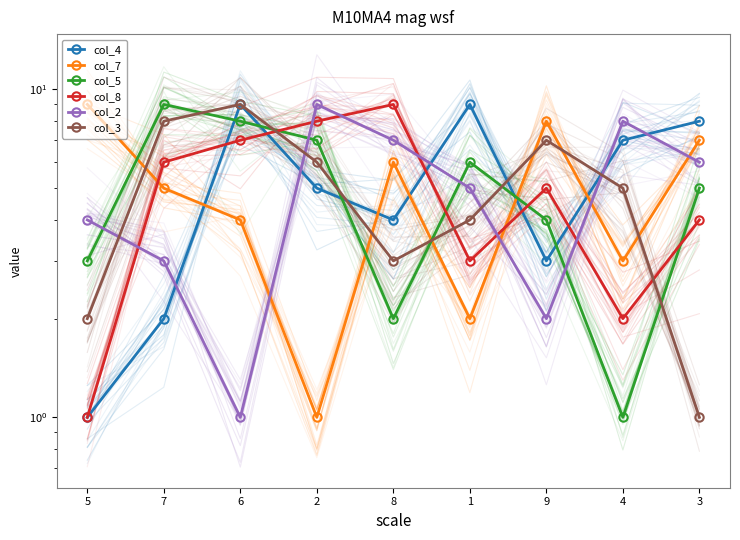

Which category has the lowest value across all series?

5